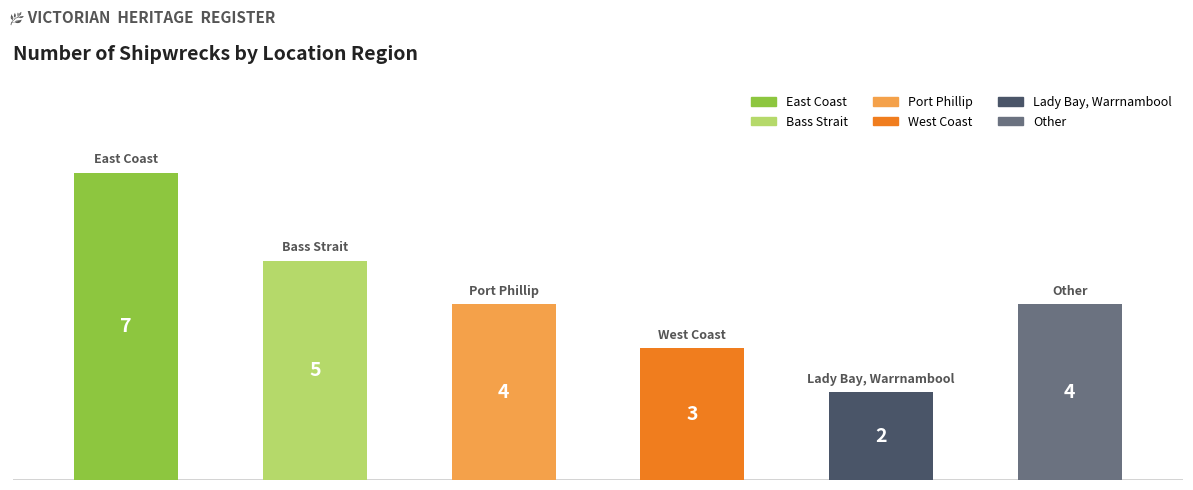

What is the smallest value displayed?

2